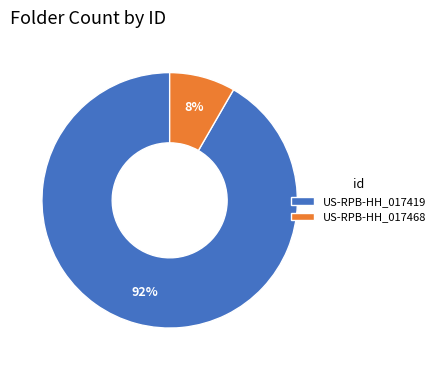

Which category accounts for the majority?

US-RPB-HH_017419